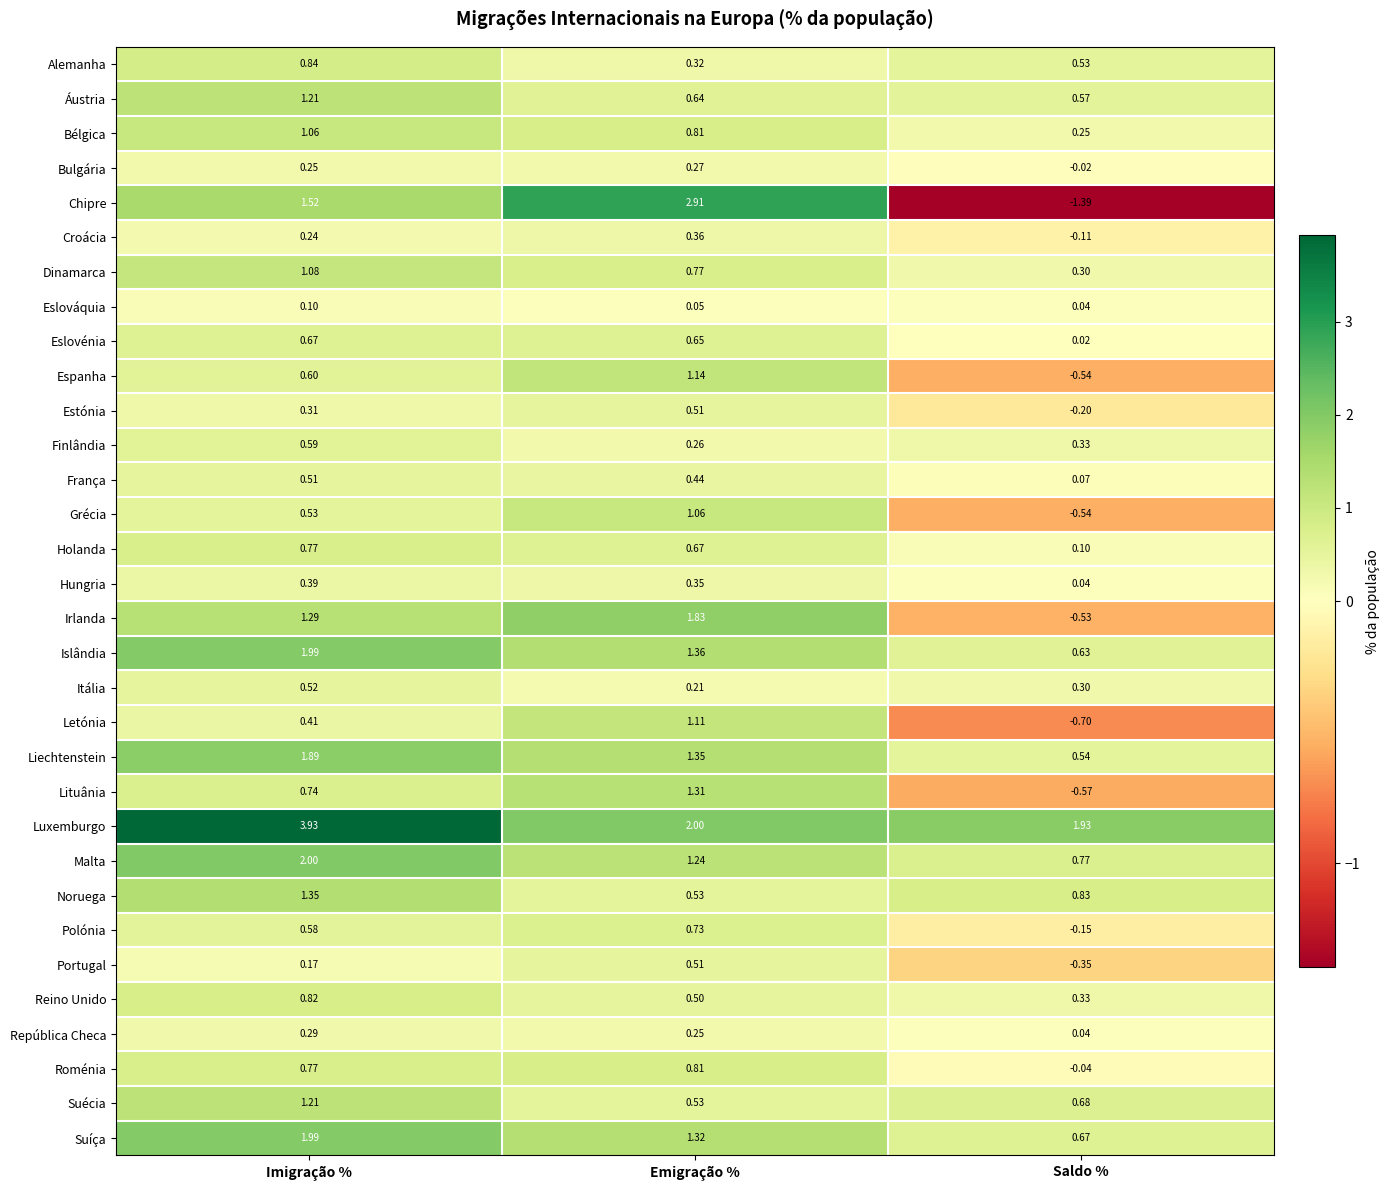

Is the value of Suécia at Imigração % greater than the value of Eslováquia at Emigração %?

Yes